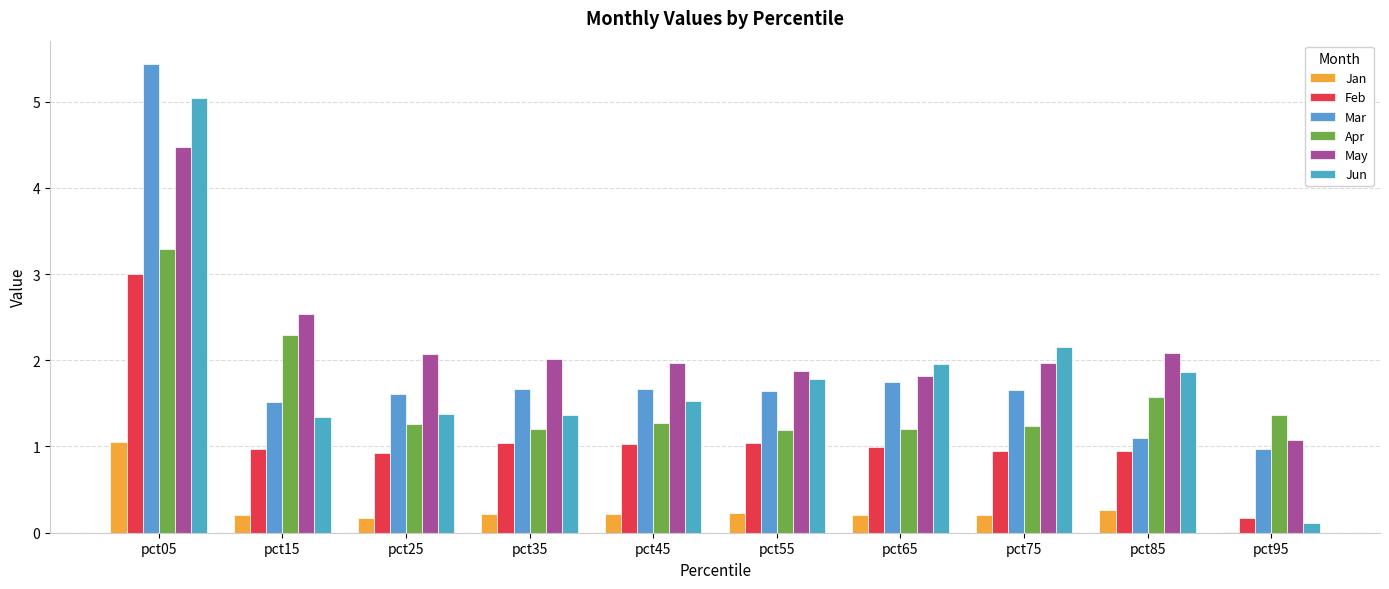

What is the average value of the Apr series?

1.6